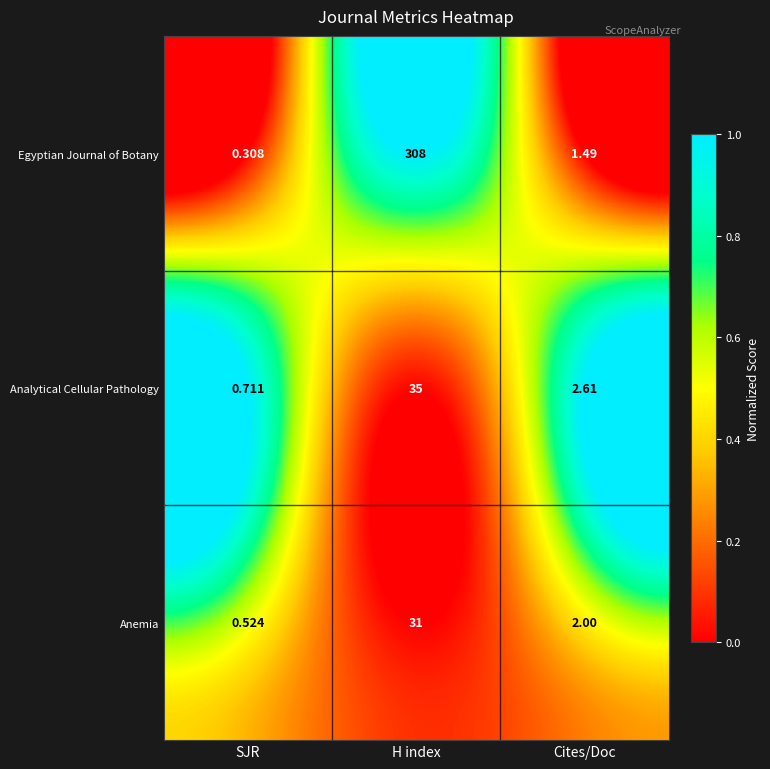

Which series has the largest total across all categories?

Egyptian Journal of Botany